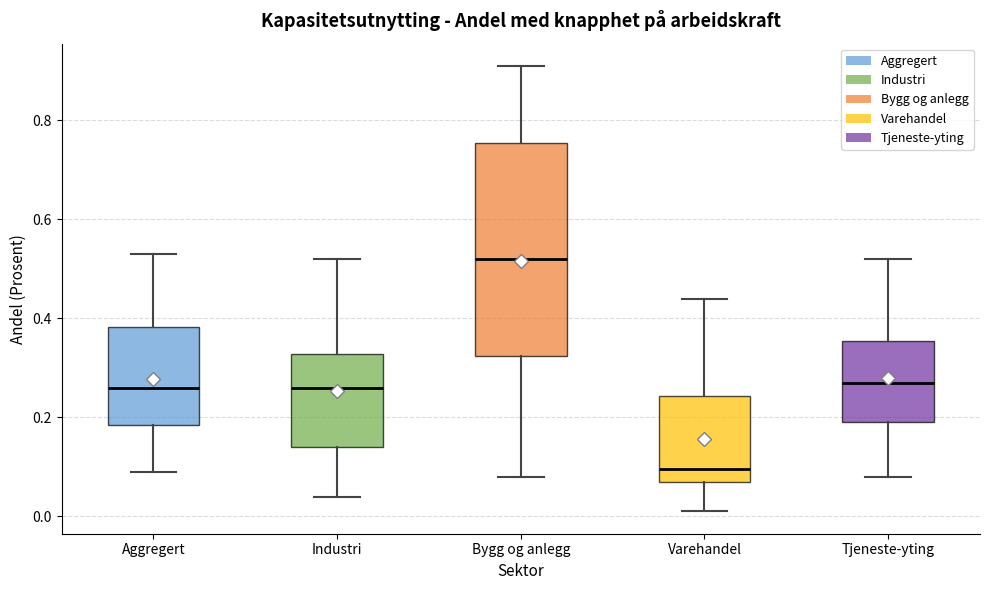

Reading left to right, read every box against the y-axis: the position of its median line, the range the box covers, and the ends of its whiskers. The values are not printed on the chart, so give them approximately, as read against the axis.

Aggregert: median 0.26, box 0.18 to 0.38, whiskers 0.10 to 0.54
Industri: median 0.26, box 0.14 to 0.32, whiskers 0.04 to 0.52
Bygg og anlegg: median 0.52, box 0.32 to 0.76, whiskers 0.08 to 0.92
Varehandel: median 0.10, box 0.08 to 0.24, whiskers 0.02 to 0.44
Tjeneste-yting: median 0.28, box 0.20 to 0.36, whiskers 0.08 to 0.52